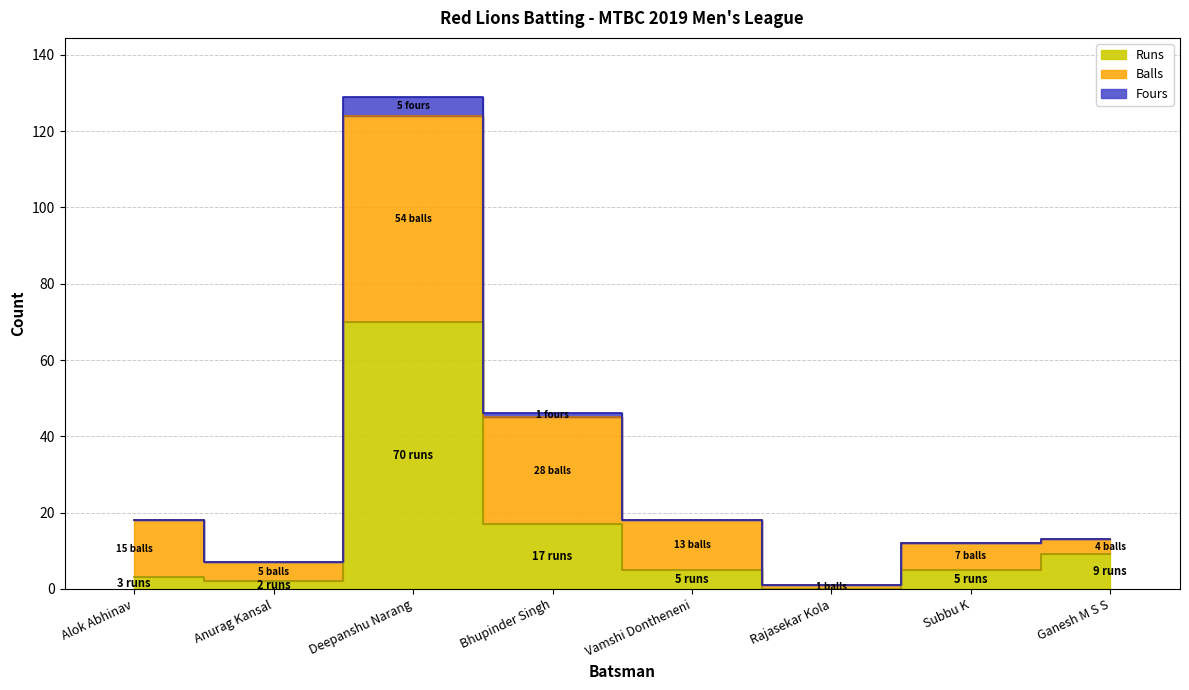

Is it true that Runs equals 17 at Bhupinder Singh?

True